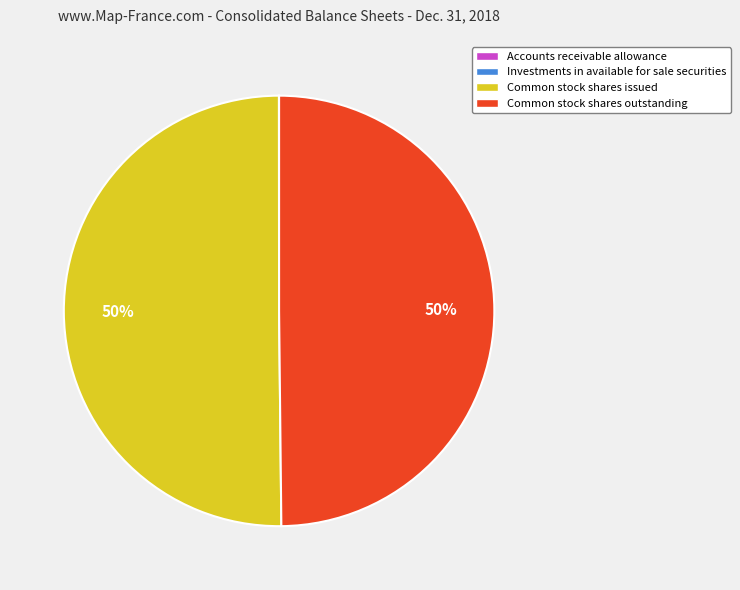

Combined, do Common stock shares outstanding and Common stock shares issued account for over 50%?

Yes